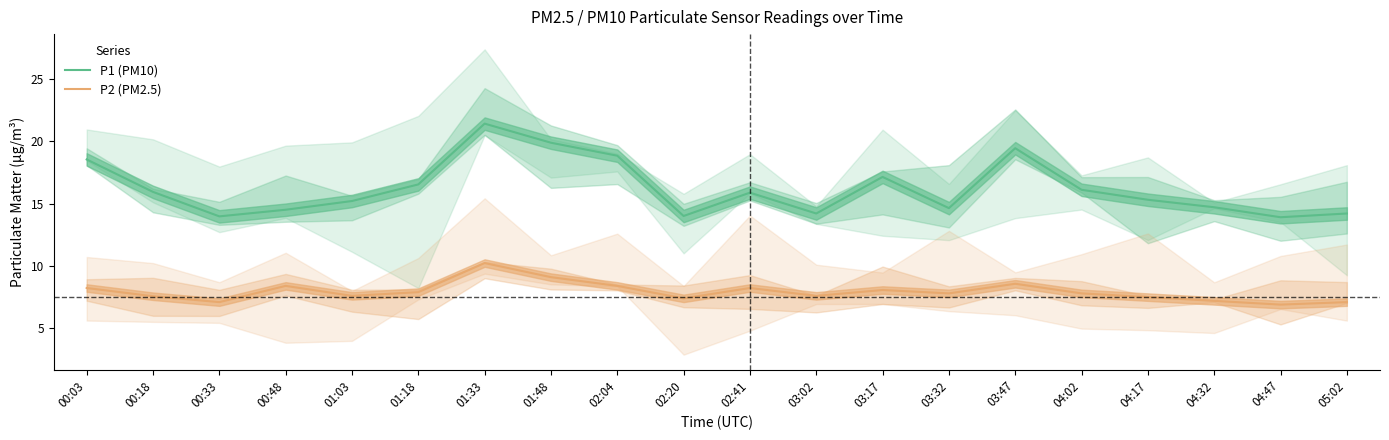

What is the difference between the P2 (PM2.5) values at 01:48 and 01:18?

1.2